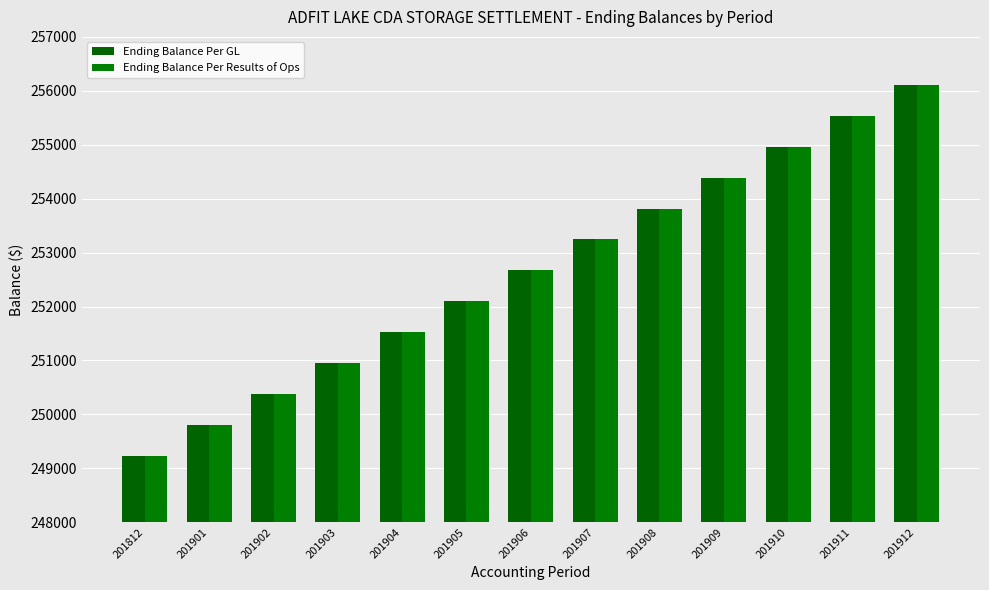

Reading right to left, extract all data points from this chart.

Ending Balance Per GL: 201912=256108.0	201911=255535.4	201910=254962.8	201909=254390.2	201908=253817.6	201907=253245.1	201906=252672.5	201905=252099.9	201904=251527.3	201903=250954.7	201902=250382.1	201901=249809.5	201812=249236.9
Ending Balance Per Results of Ops: 201912=256108.0	201911=255535.4	201910=254962.8	201909=254390.2	201908=253817.6	201907=253245.1	201906=252672.5	201905=252099.9	201904=251527.3	201903=250954.7	201902=250382.1	201901=249809.5	201812=249236.9